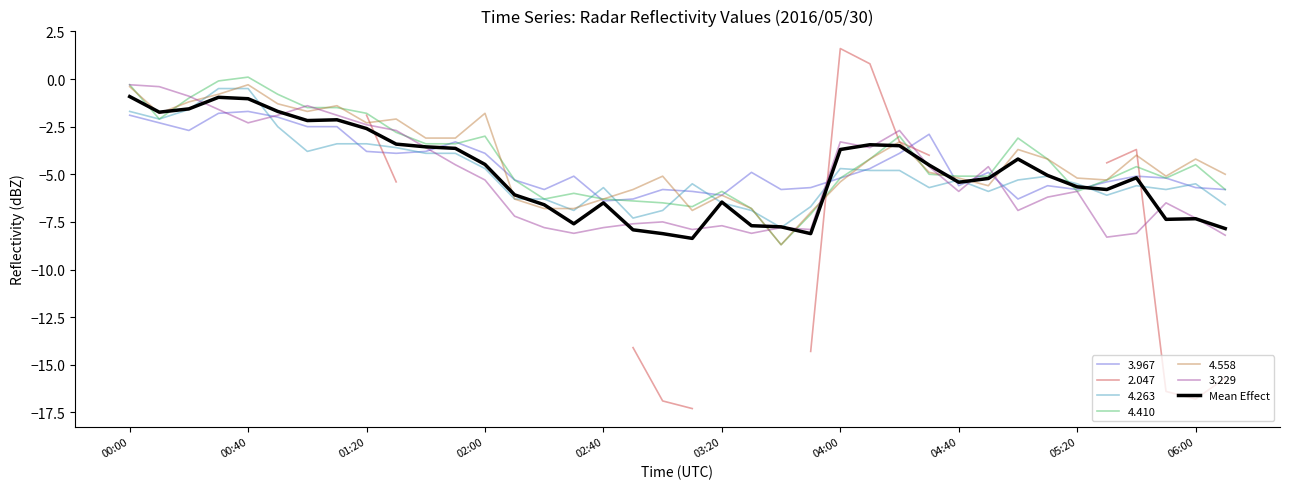

What is the average value?

-4.9